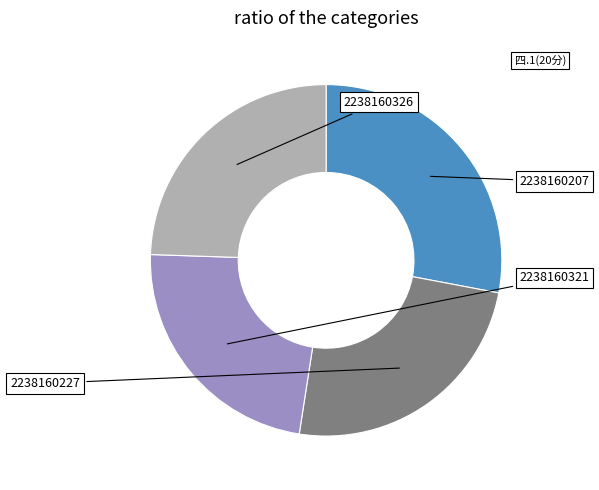

Is there a majority slice in this chart?

No